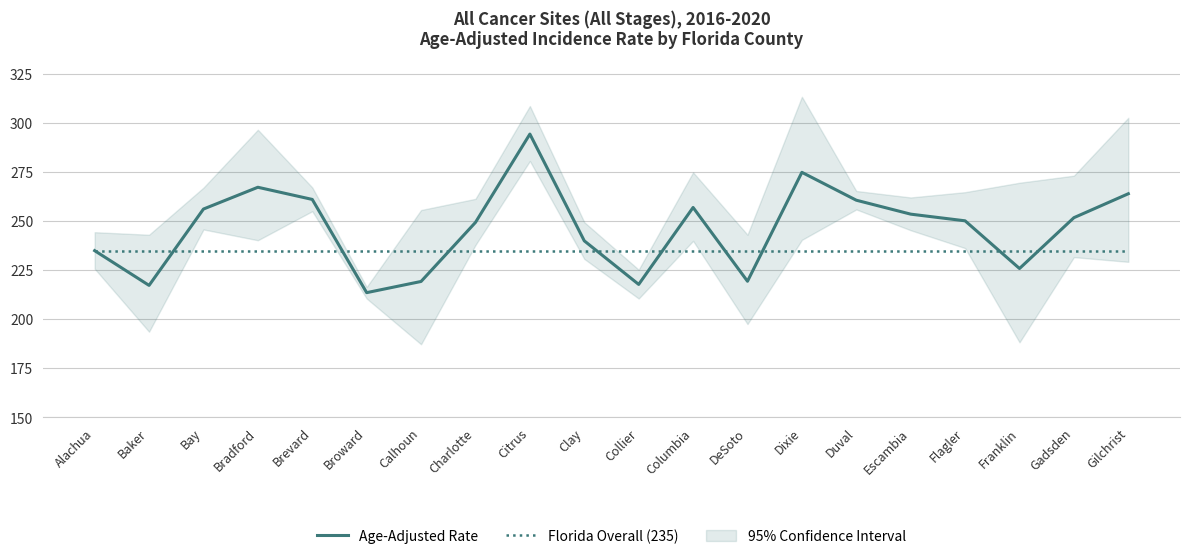

Which category has the lowest value in the Age-Adjusted Rate series?

Broward